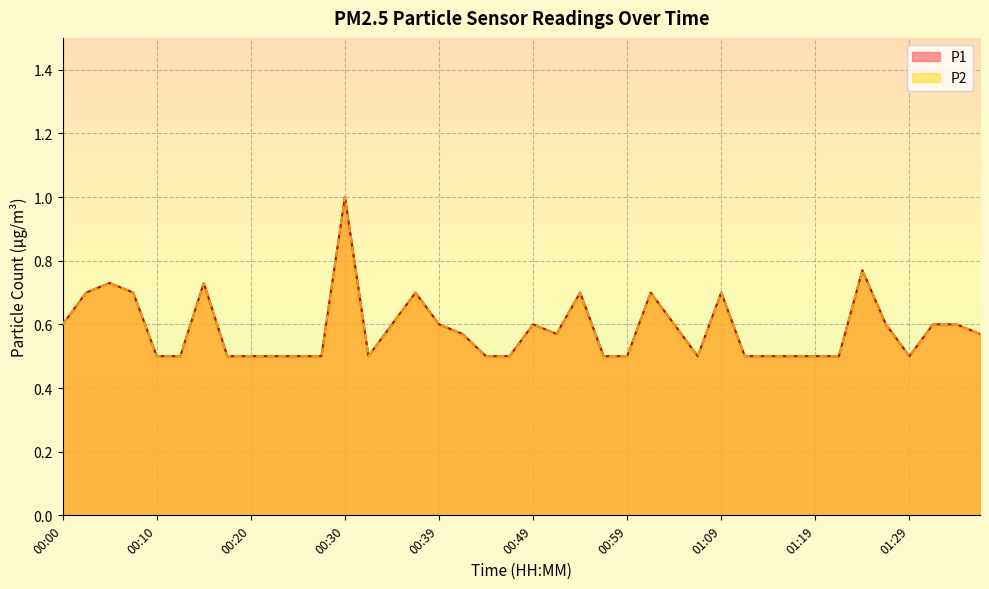

What is the total value across all series at 00:57?

1.0